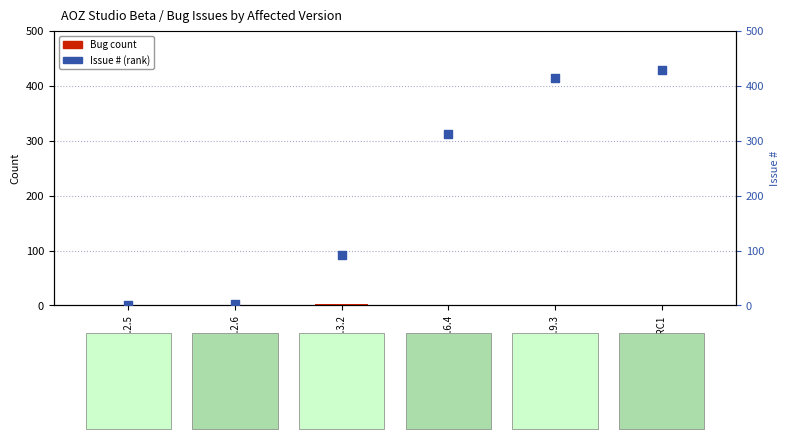

Is the value of Issue # (rank) at 0.9.2.5 greater than the value of Bug count at 0.9.9.3?

No